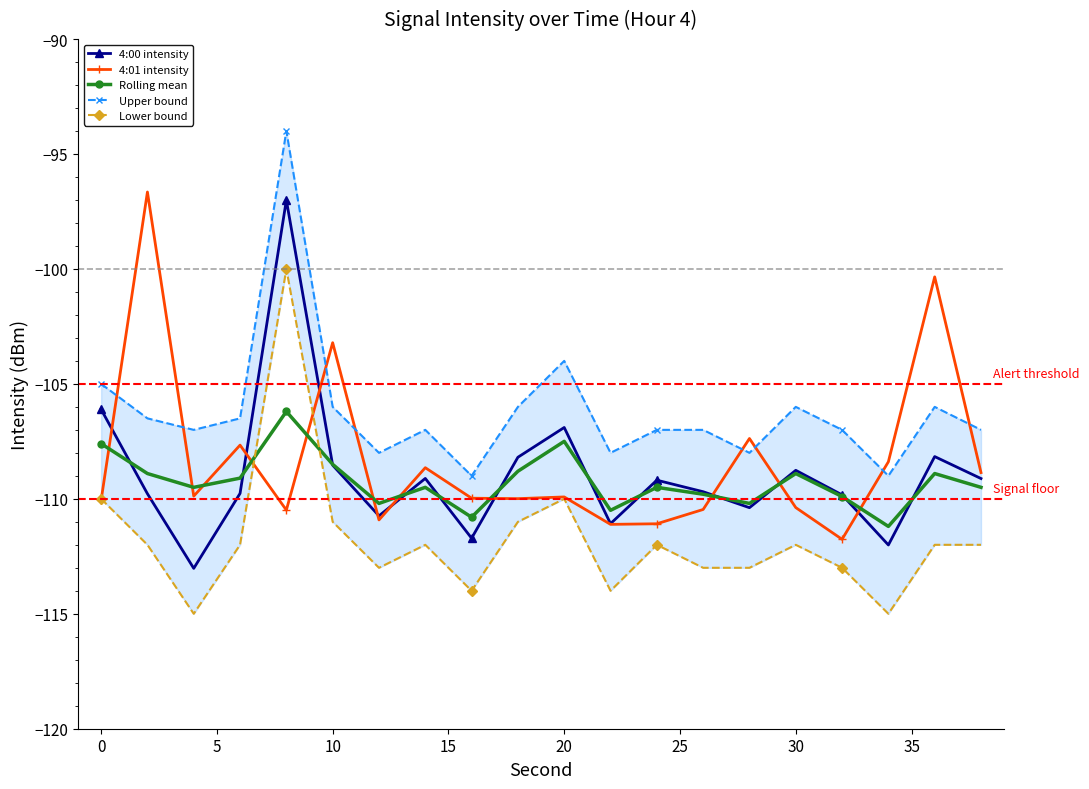

What is the maximum value for 4:01 intensity?

-96.7